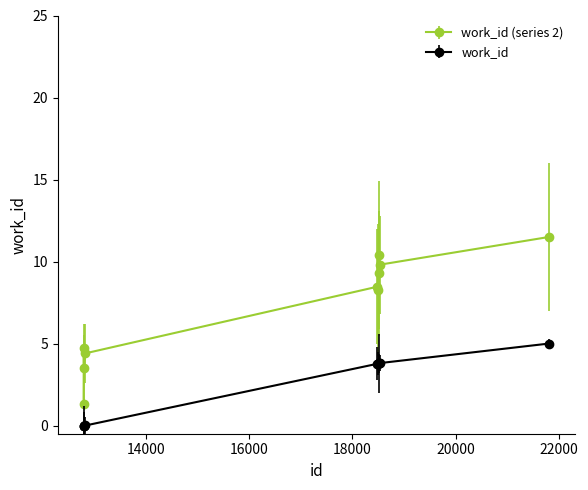

Does the chart have visible grid lines?

No